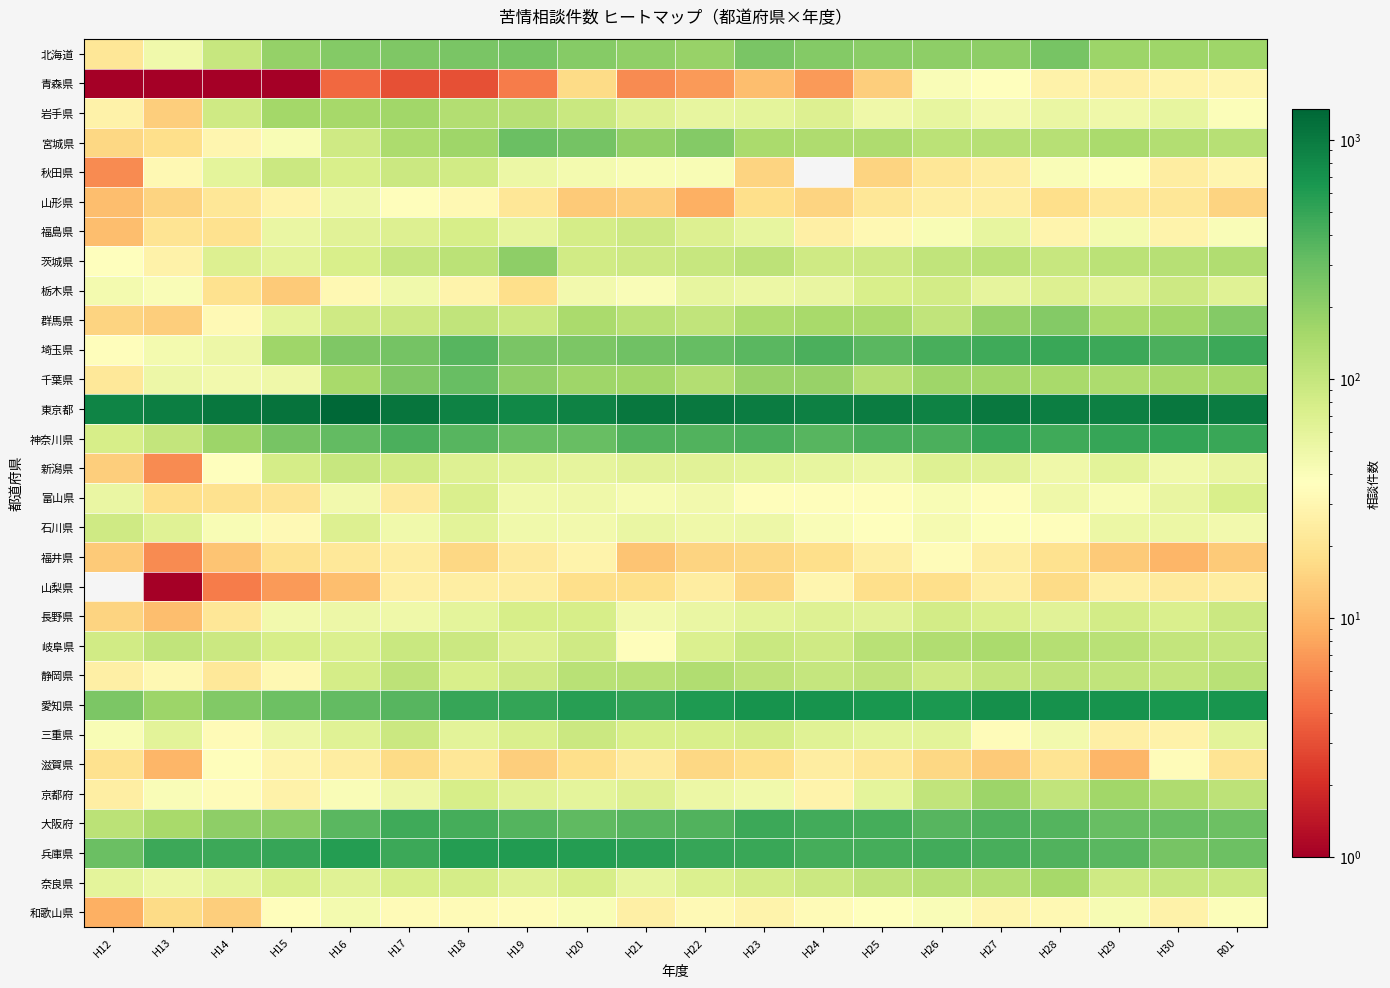

At which category is the sum across all series the highest?

H27